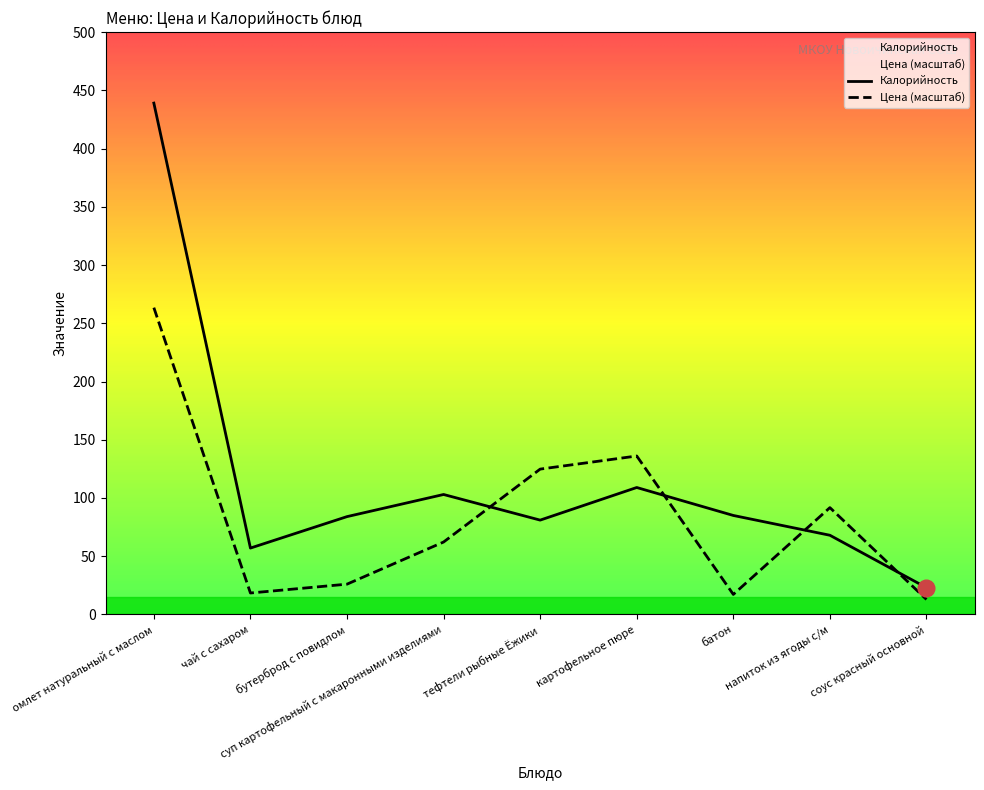

Reading right to left, what are all the values shown in this chart?

Цена: соус красный основной=12.9	напиток из ягоды с/м=91.7	батон=17.2	картофельное пюре=136.0	тефтели рыбные Ёжики=124.8	суп картофельный с макаронными изделиями=62.2	бутерброд с повидлом=26.0	чай с сахаром=18.4	омлет натуральный с маслом=263.4
Калорийность: соус красный основной=23.0	напиток из ягоды с/м=68.0	батон=85.0	картофельное пюре=109.0	тефтели рыбные Ёжики=81.0	суп картофельный с макаронными изделиями=103.0	бутерброд с повидлом=84.0	чай с сахаром=57.0	омлет натуральный с маслом=439.0